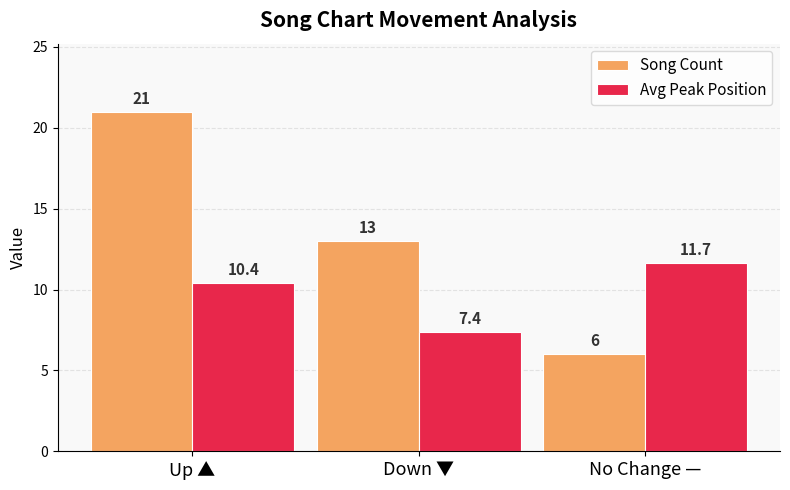

How many distinct data groups are displayed?

2